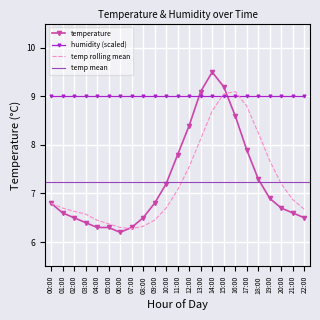

The chart shows a value of 6.2 at 06:00. True or false?

True